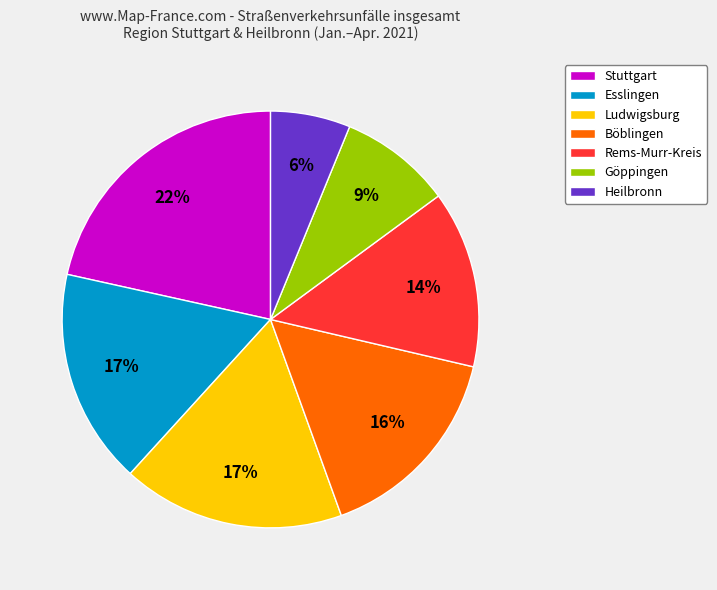

Does Heilbronn account for over 50% of the chart?

No